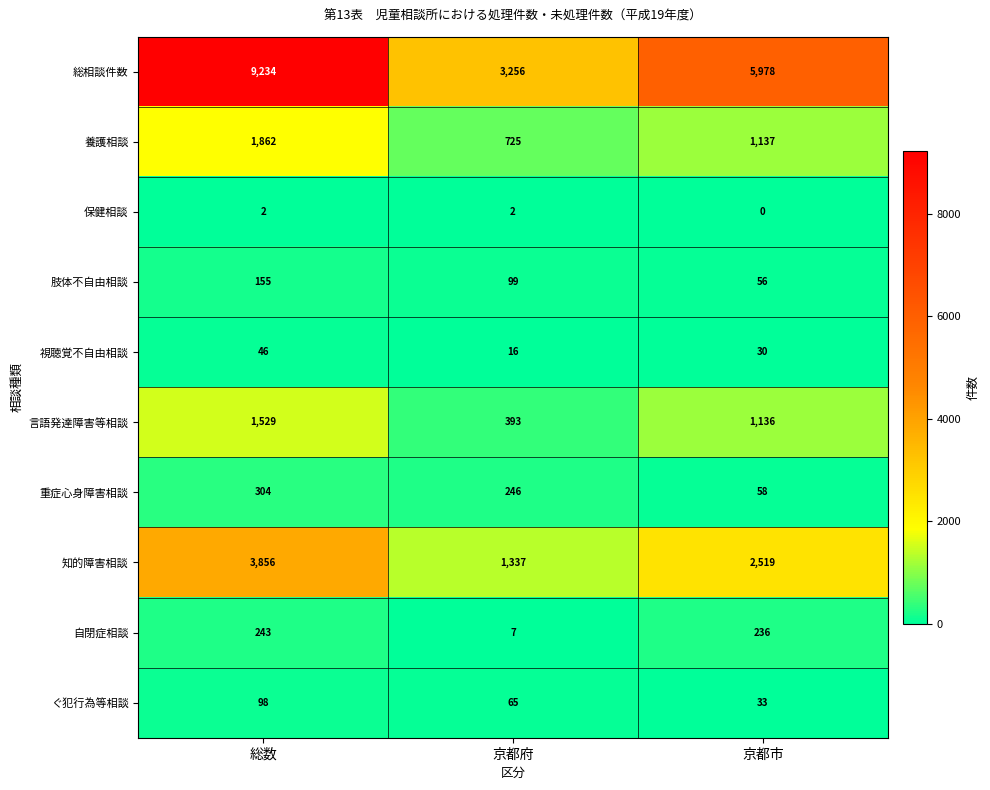

Reading left to right, extract all data points from this chart.

総相談件数: 9234	3256	5978
養護相談: 1862	725	1137
保健相談: 2	2	0
肢体不自由相談: 155	99	56
視聴覚不自由相談: 46	16	30
言語発達障害等相談: 1529	393	1136
重症心身障害相談: 304	246	58
知的障害相談: 3856	1337	2519
自閉症相談: 243	7	236
ぐ犯行為等相談: 98	65	33